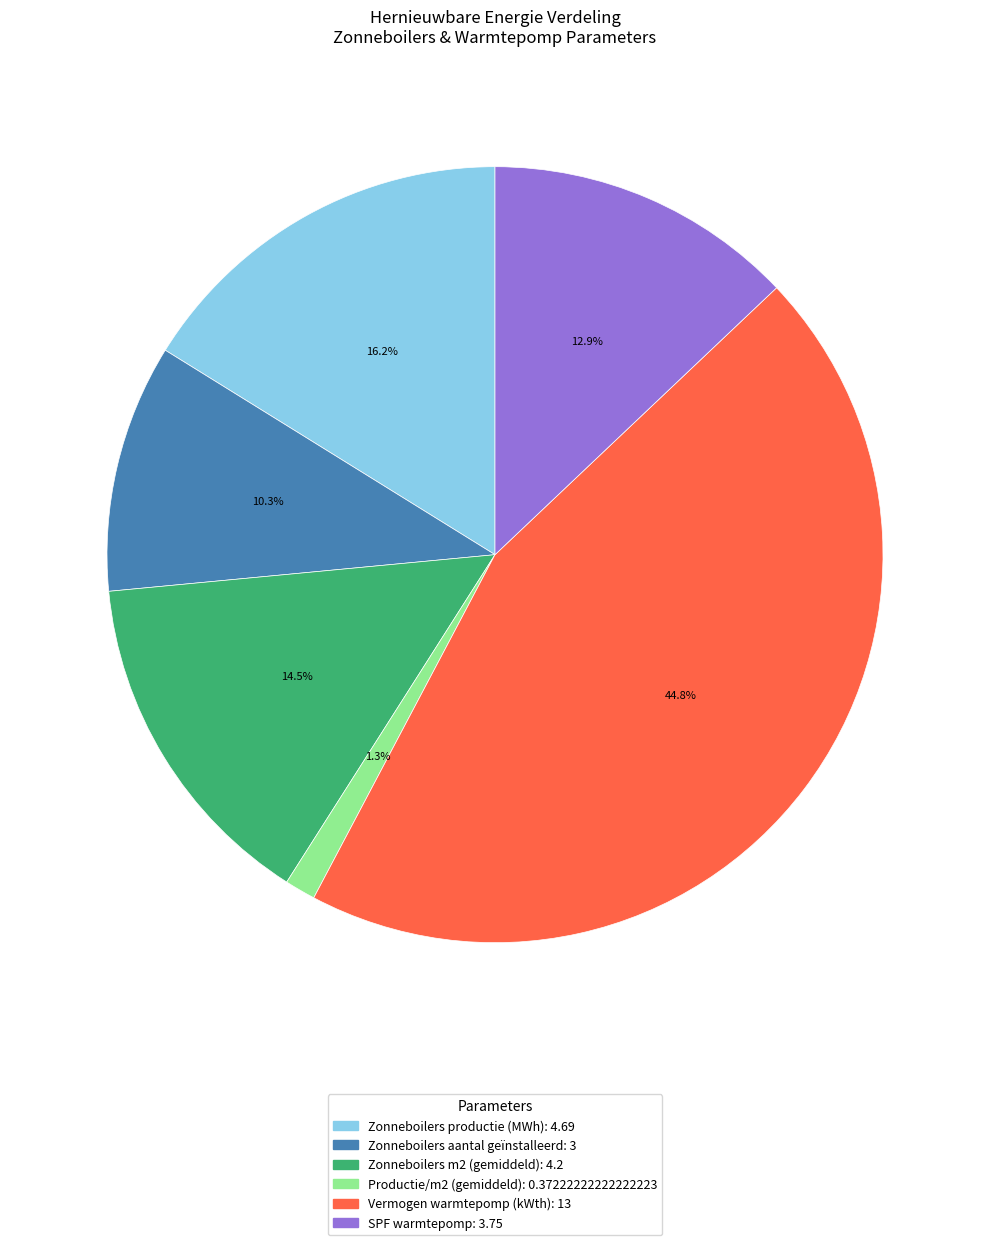

Is there any slice that represents more than half of the pie?

No